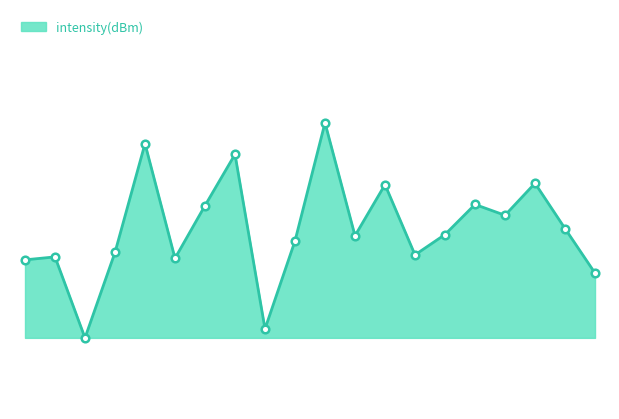

Is this an area chart (filled region under the line)?

Yes